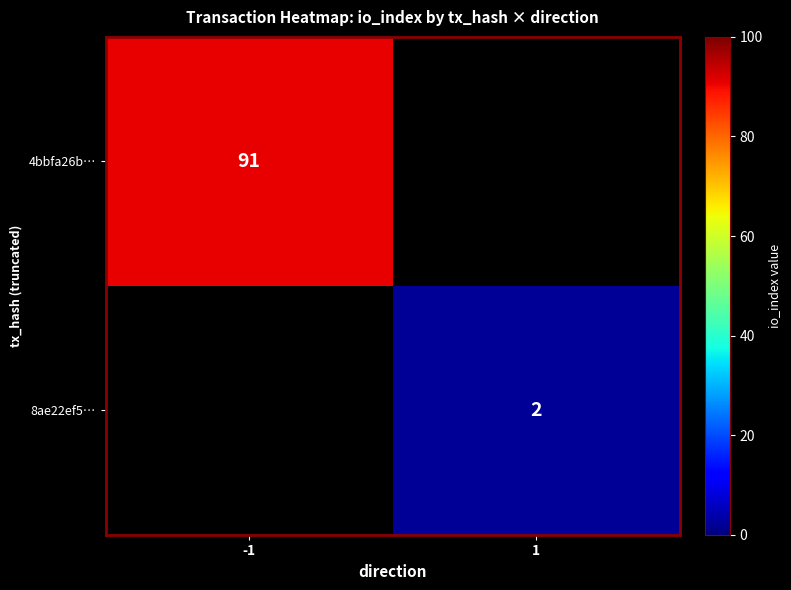

True or false: 8ae22ef5… has a value of 1 at 1.

False